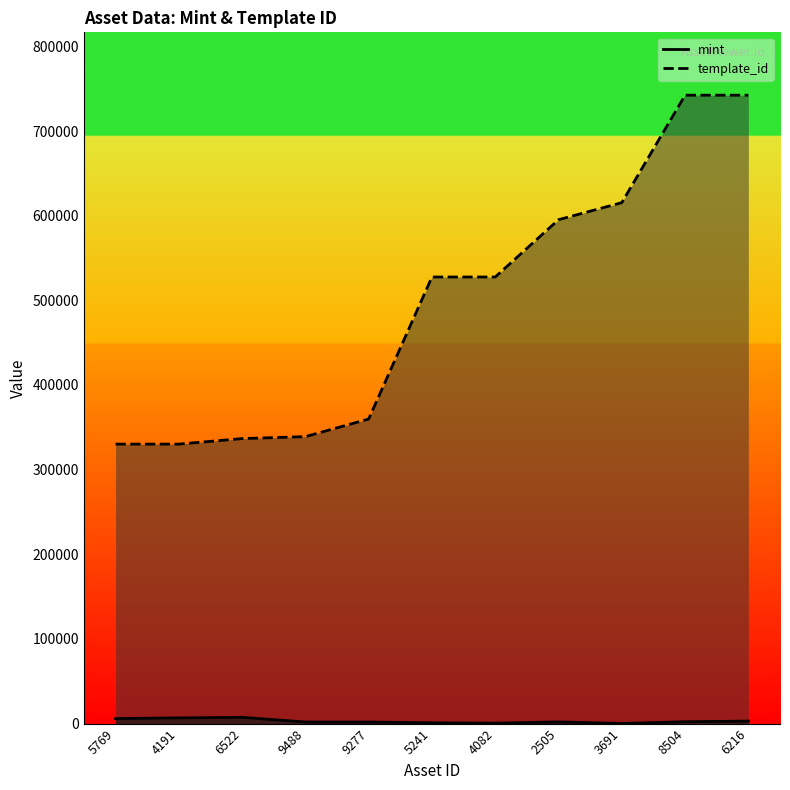

What is the sum of the mint values at 9488 and 8504?

4045